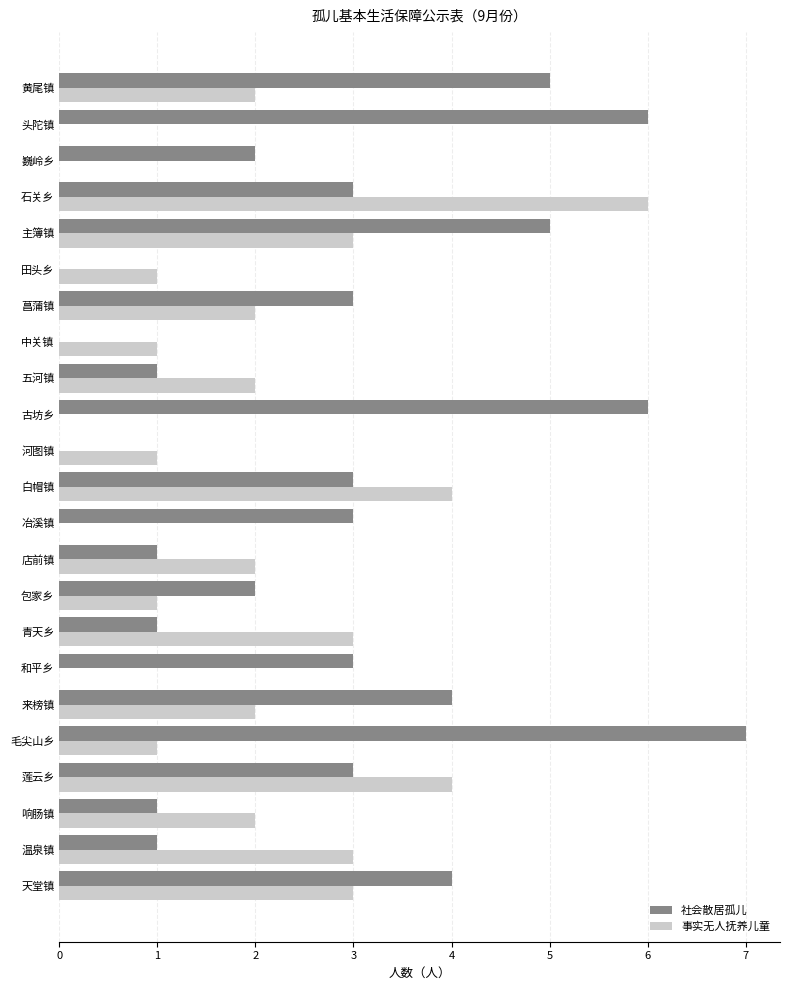

Which series has the largest total across all categories?

社会散居孤儿